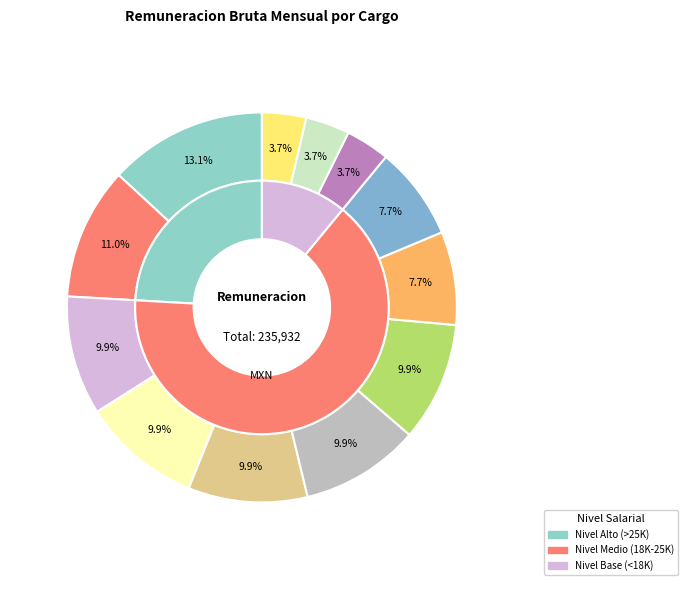

How many slices are in this pie chart?

12